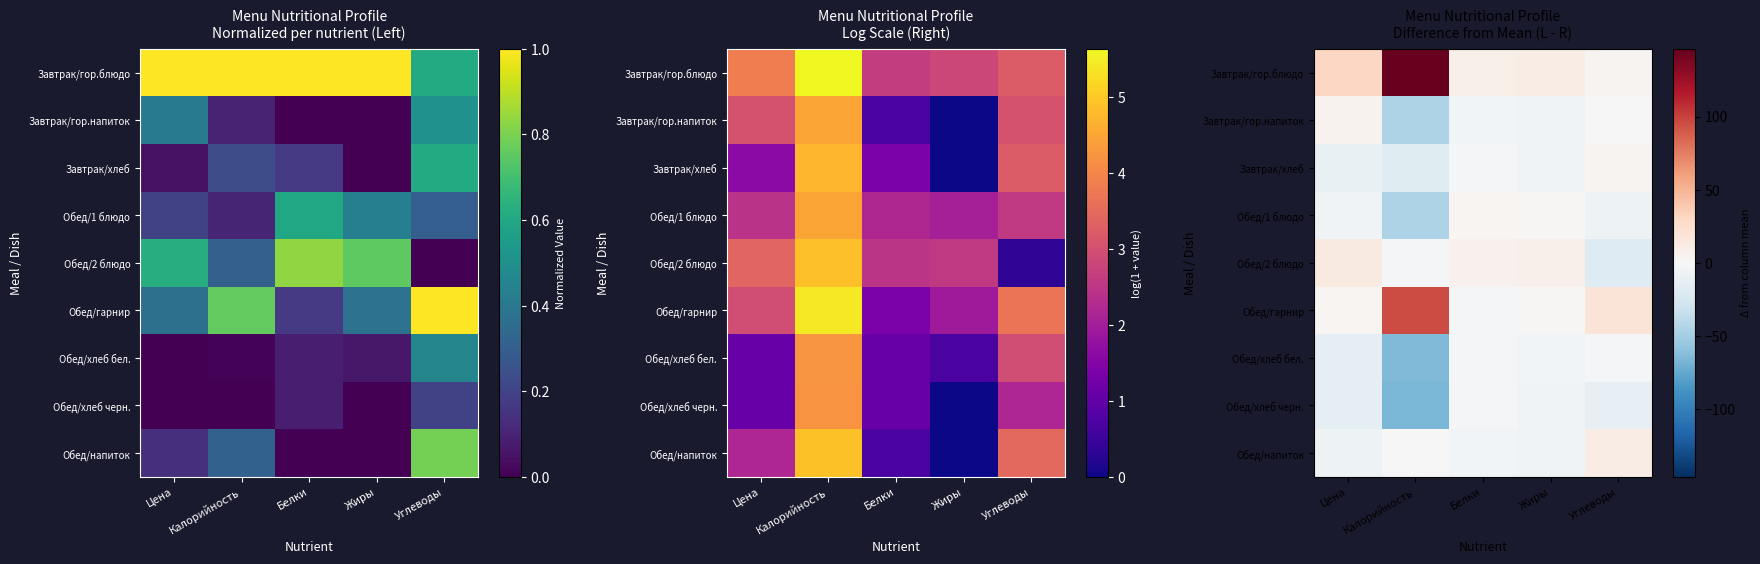

What is the sum of the Обед/хлеб бел. values at Цена and Белки?

-16.3